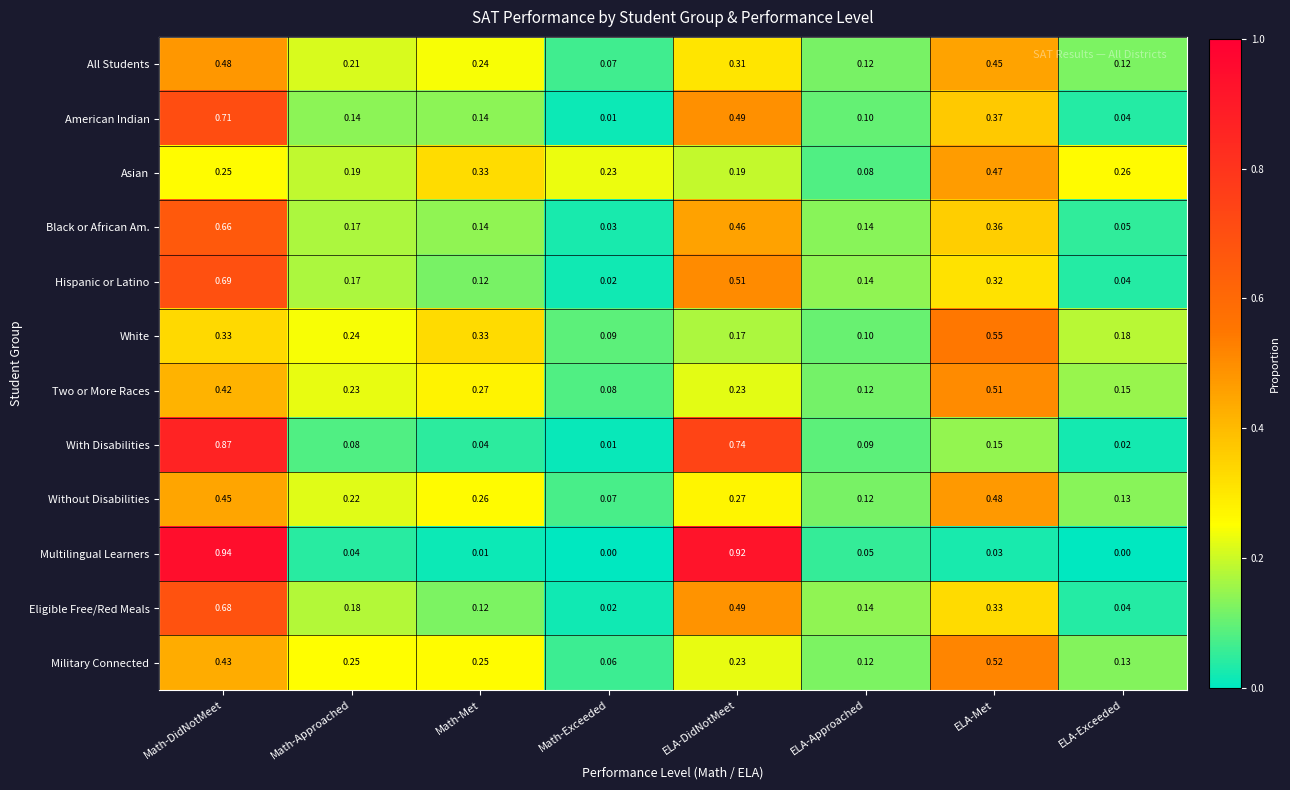

At which label does American Indian reach its peak?

Math-DidNotMeet